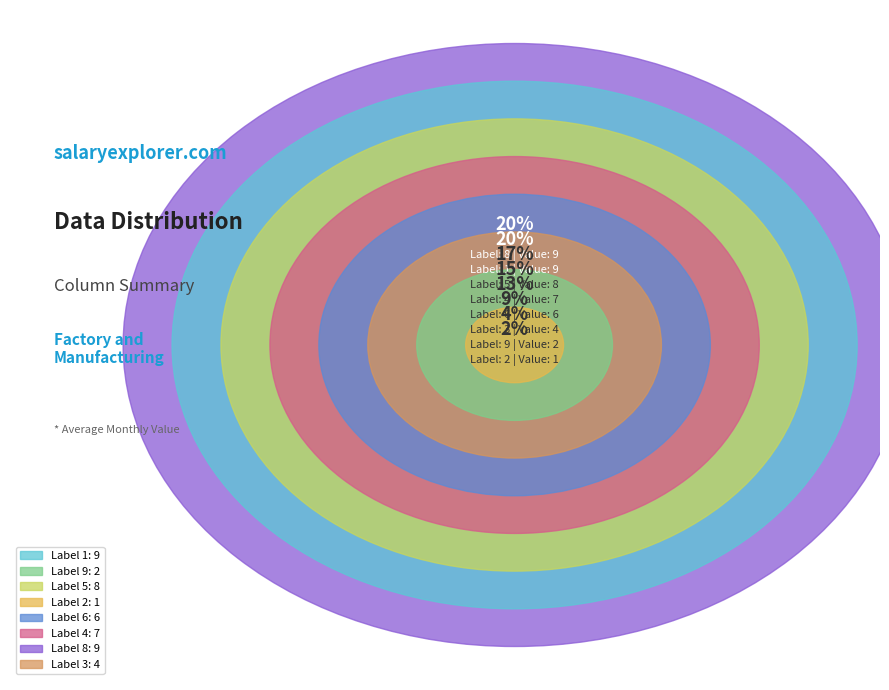

Which category has the smallest portion of the pie?

2